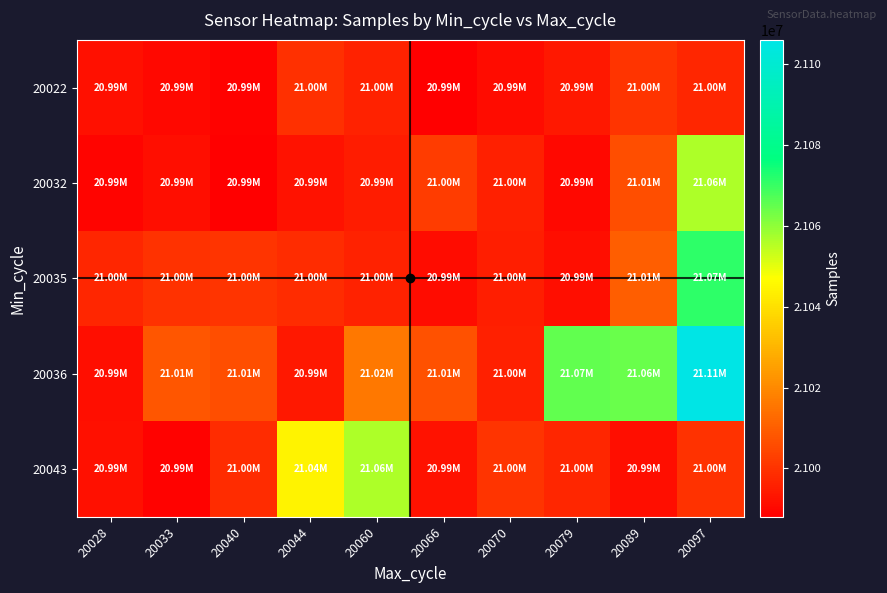

Reading right to left, extract all data points from this chart.

20022: 20097=20997220	20089=21000142	20079=20993684	20070=20991102	20066=20988467	20060=20996029	20044=20999404	20040=20988831	20033=20990284	20028=20991762
20032: 20097=21056658	20089=21006281	20079=20990136	20070=20995576	20066=21002187	20060=20994712	20044=20992483	20040=20988046	20033=20991484	20028=20989045
20035: 20097=21071110	20089=21010004	20079=20991550	20070=20995223	20066=20990939	20060=20996029	20044=20998606	20040=21000294	20033=20999643	20028=20997220
20036: 20097=21106030	20089=21064128	20079=21065231	20070=20995841	20066=21007243	20060=21016035	20044=20993684	20040=21006281	20033=21008019	20028=20991550
20043: 20097=20999643	20089=20991484	20079=20997220	20070=21000294	20066=20992483	20060=21056658	20044=21044350	20040=20998606	20033=20988684	20028=20991762